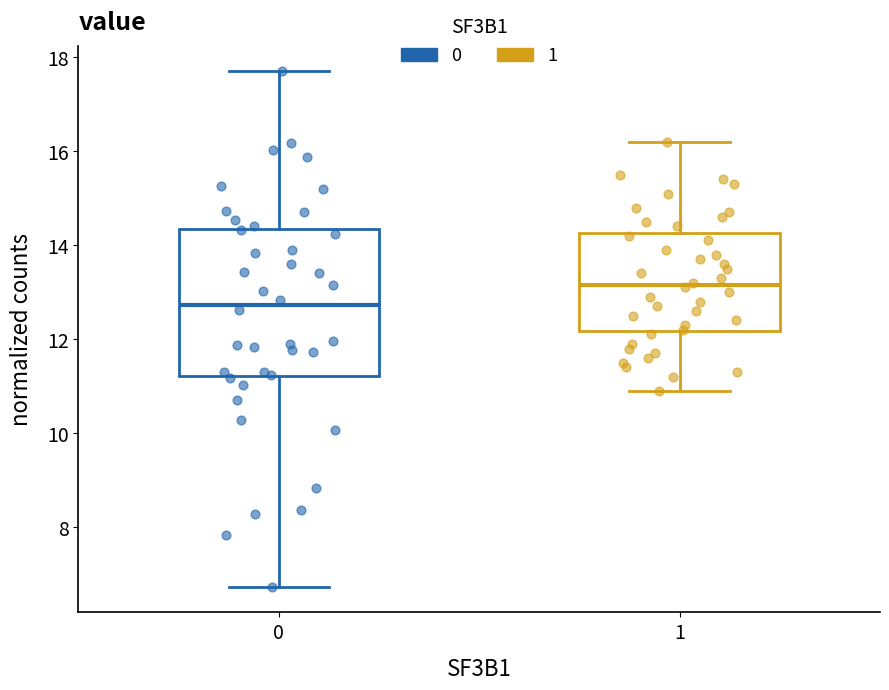

Which box has the lowest median line?

0